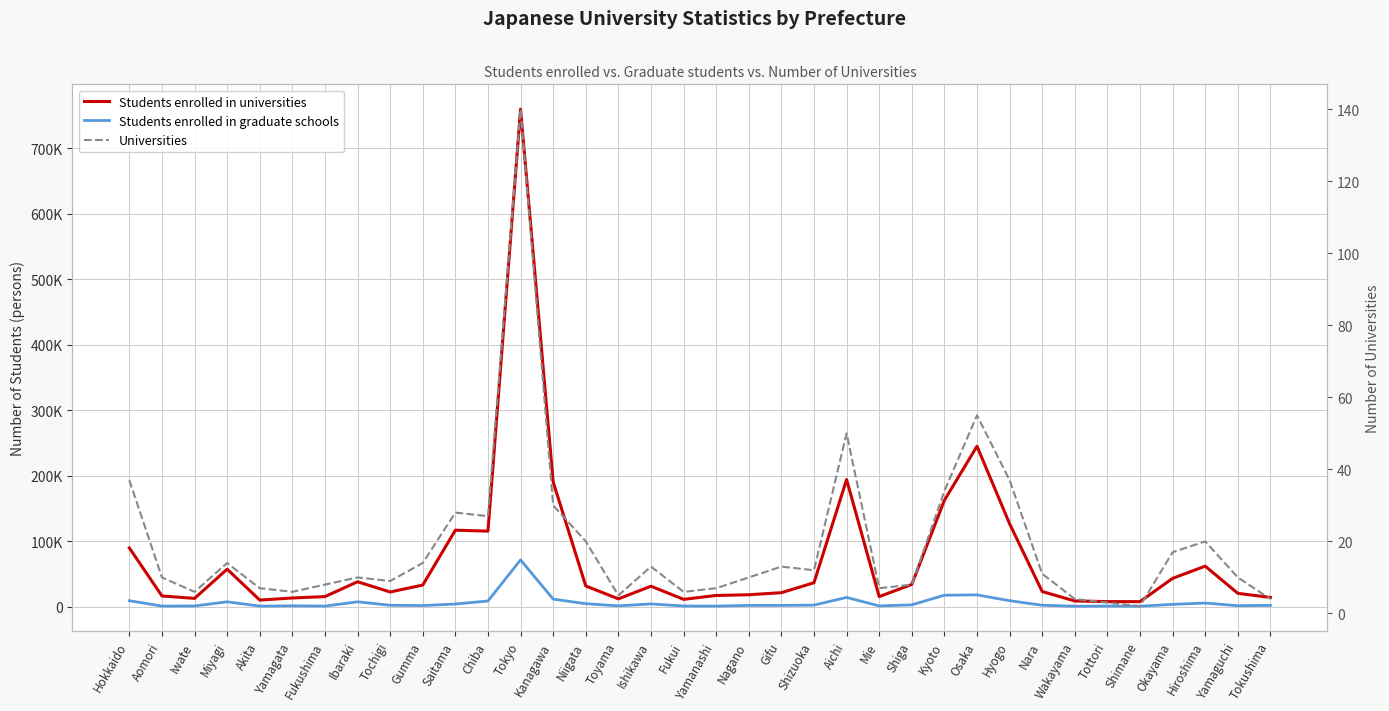

How many data points in Students enrolled in graduate schools are less than 2289?

18